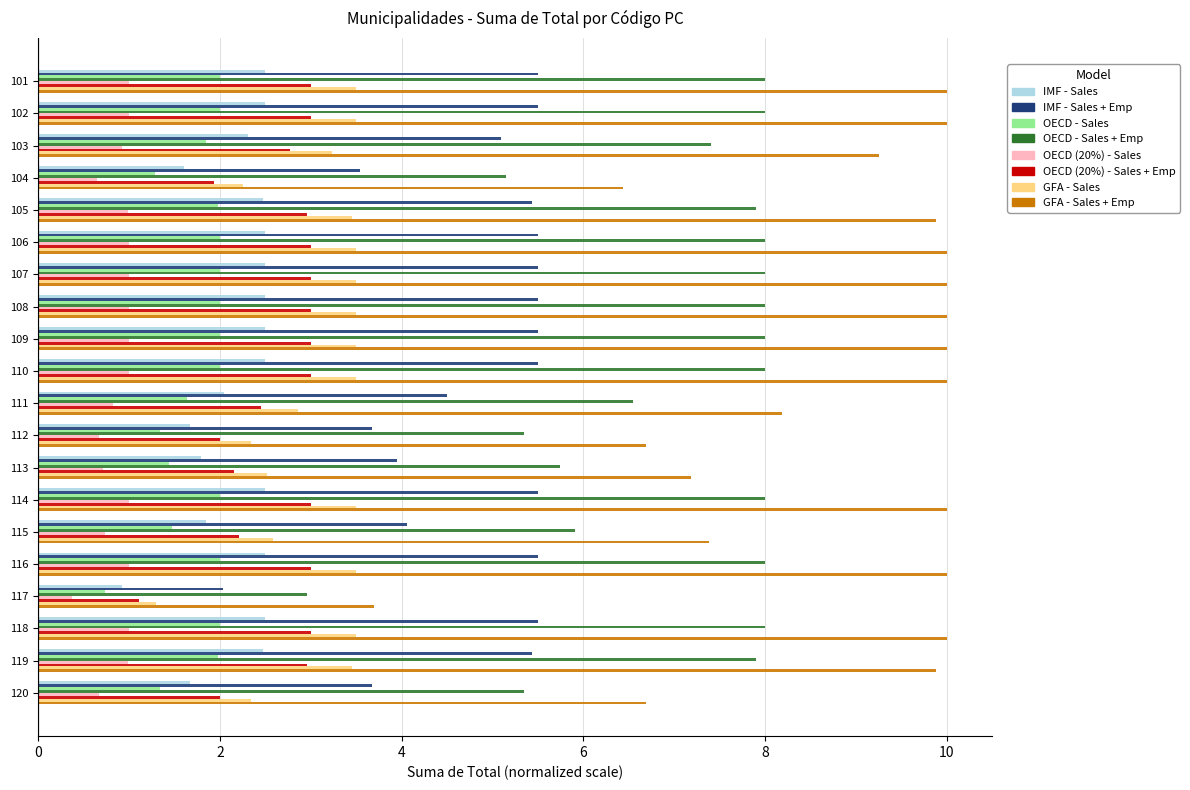

At which label does IMF - Sales reach its minimum?

117